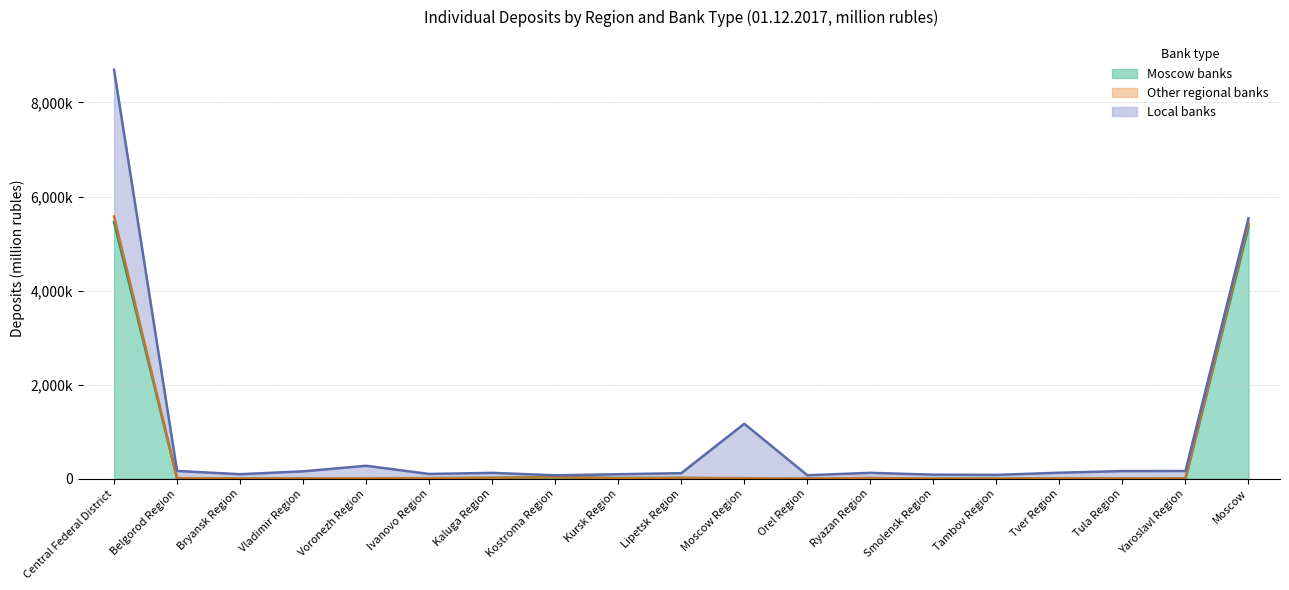

At which category does Moscow banks reach its first local peak?

Vladimir Region